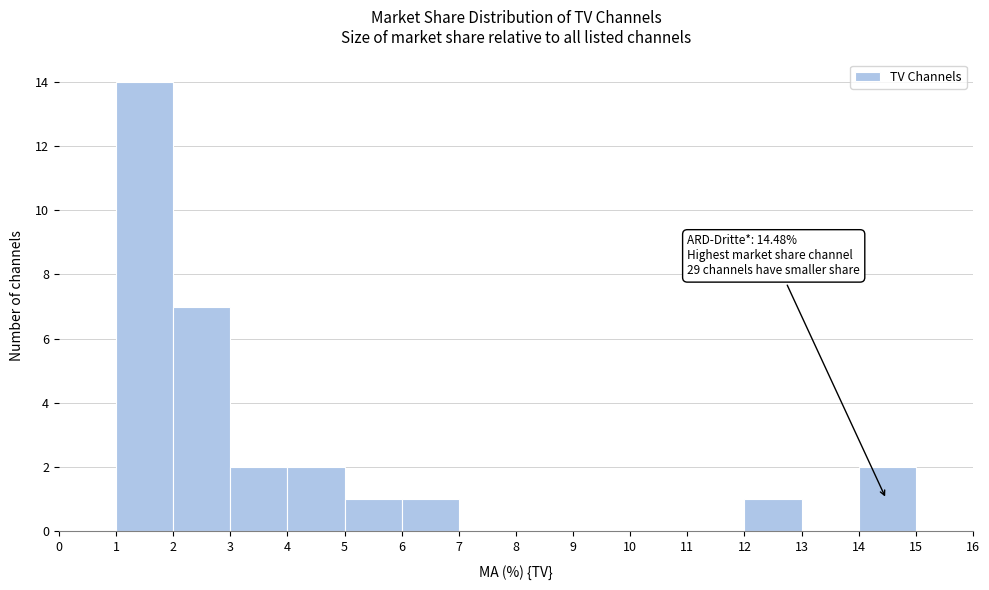

Which range on the x-axis has the tallest bar?

1 to 2